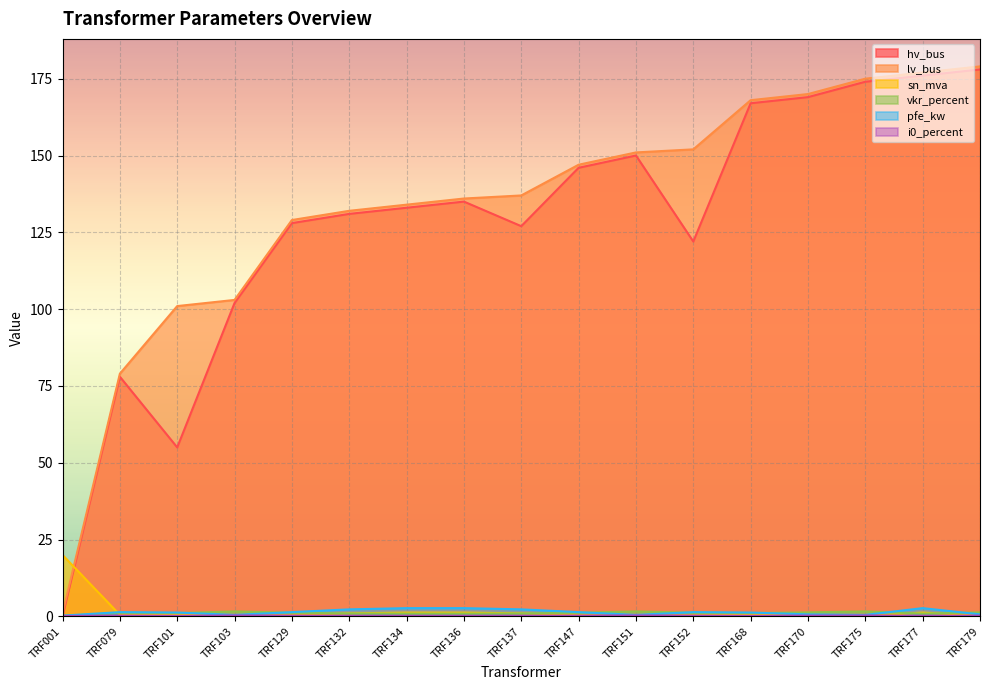

Which series has the largest range (max minus min)?

hv_bus